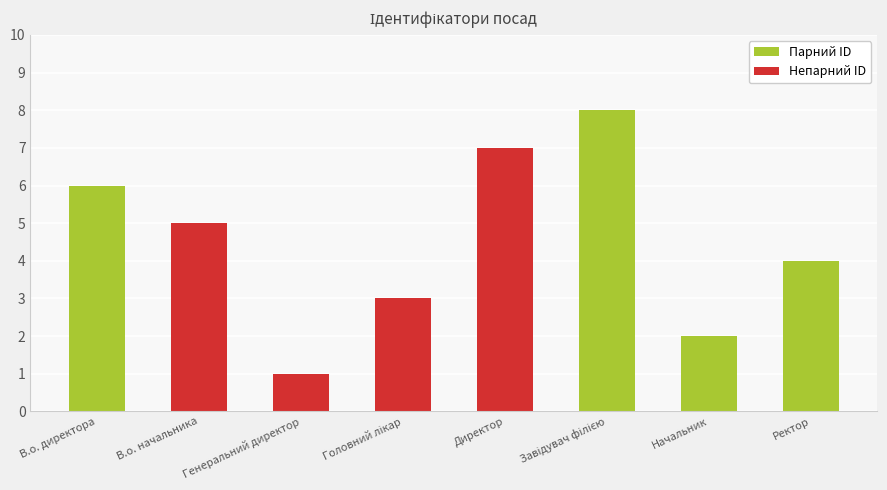

What position from the right is В.о. начальника?

7